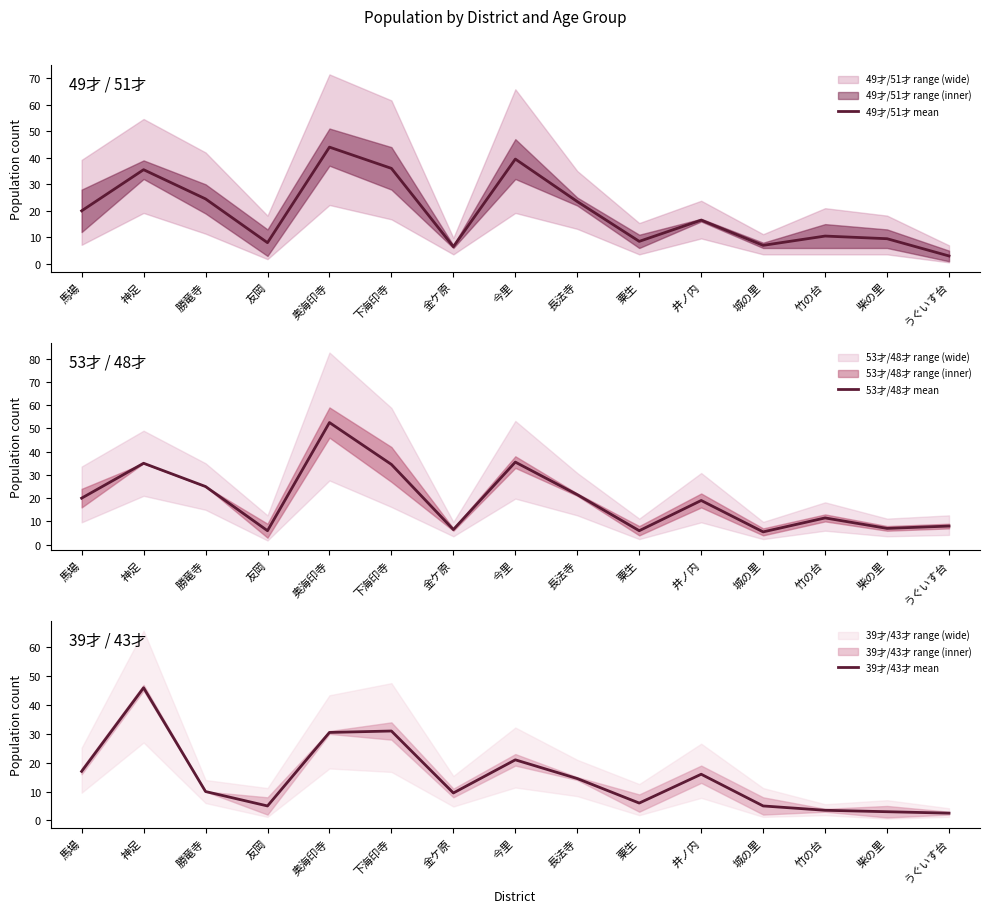

What are all the series names shown in the legend?

49才/51才 mean, 53才/48才 mean, 39才/43才 mean